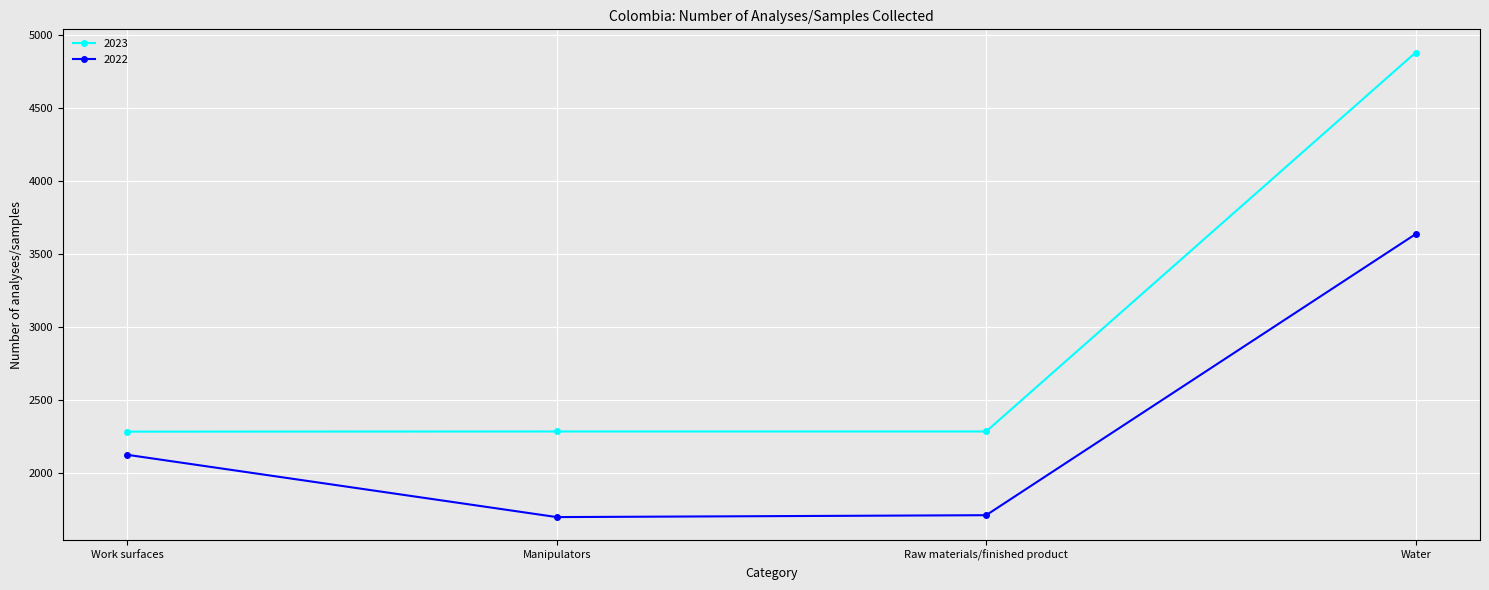

What is the label of the 3rd point from the right?

Manipulators